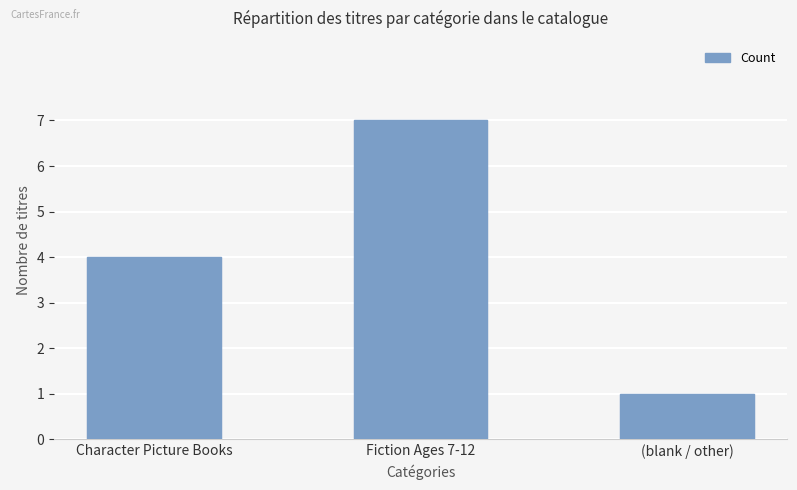

True or false: the data shows 2 at (blank / other).

False